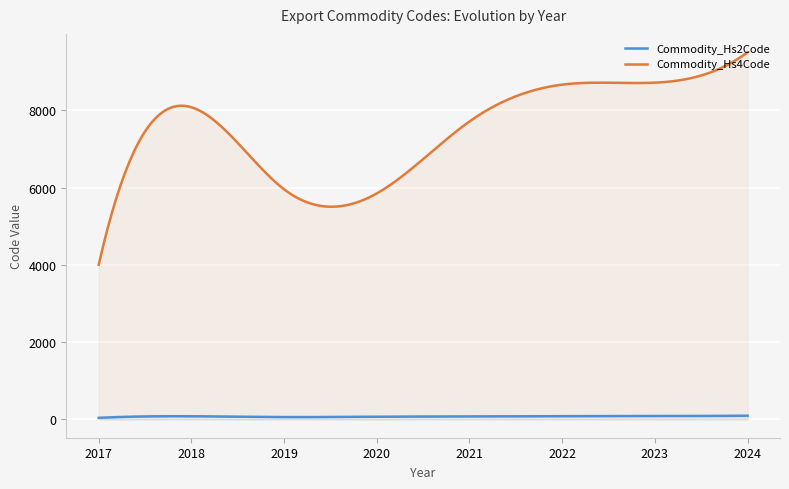

Which series has the largest total across all categories?

Commodity_Hs4Code